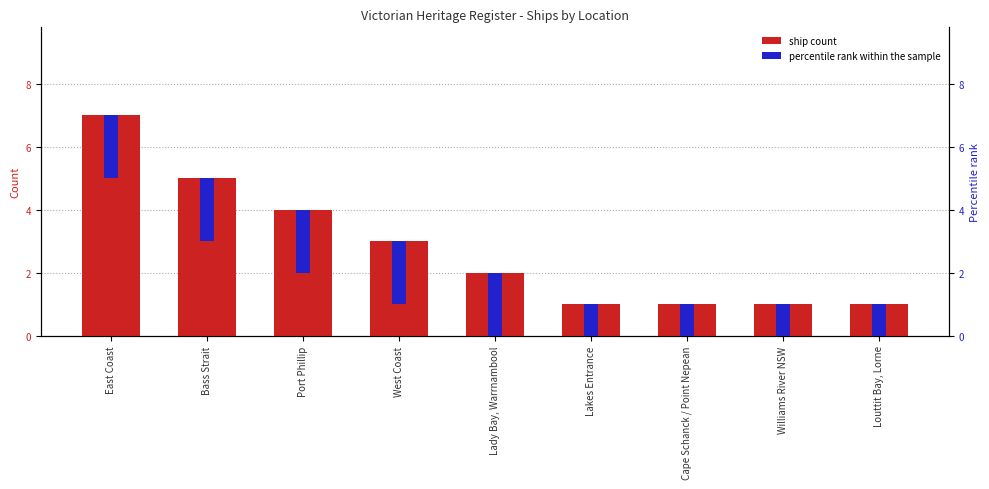

List the series in order of their overall mean, lowest first.

percentile rank within the sample, ship count